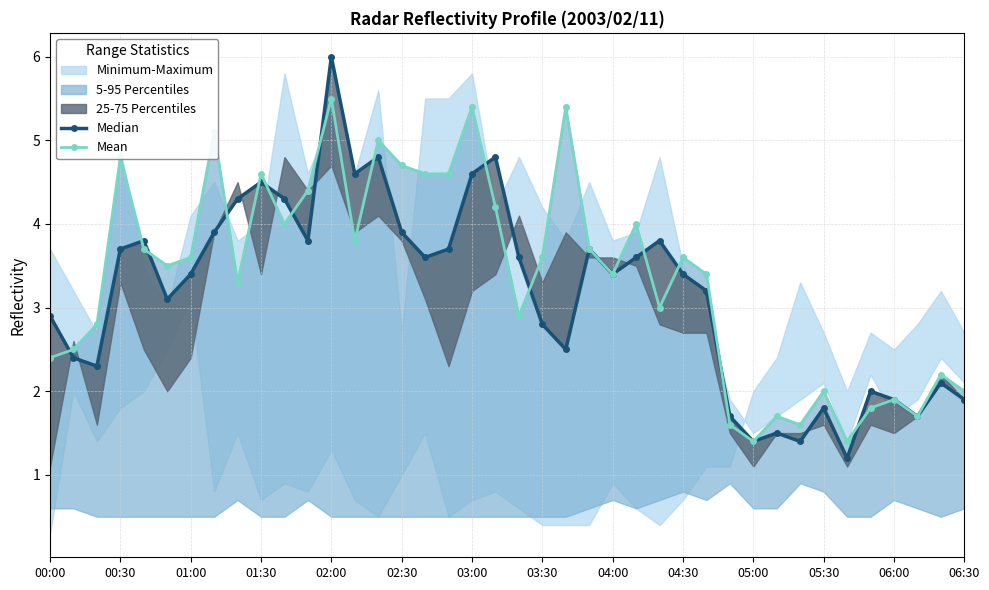

What is the difference between the second highest and minimum values in the Mean series?

4.0